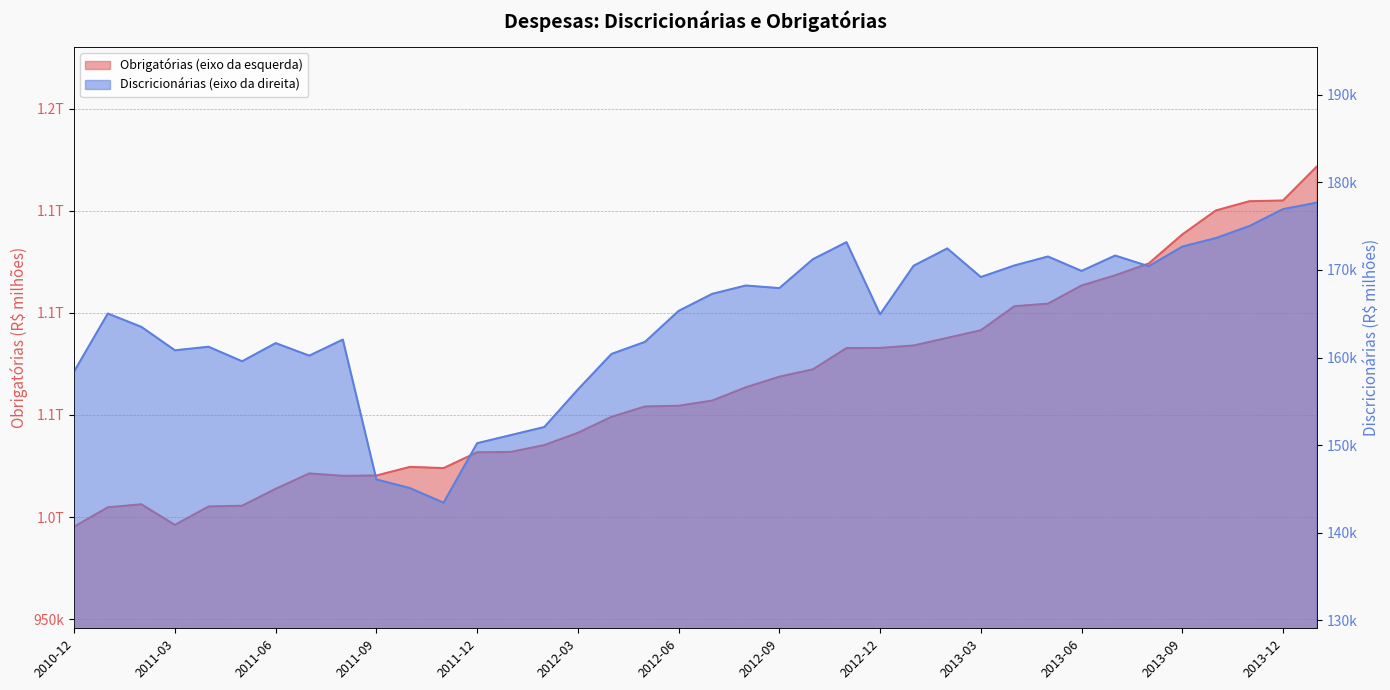

The value of Discricionárias (eixo da direita) at 2012-01 is 102452.6. True or false?

False